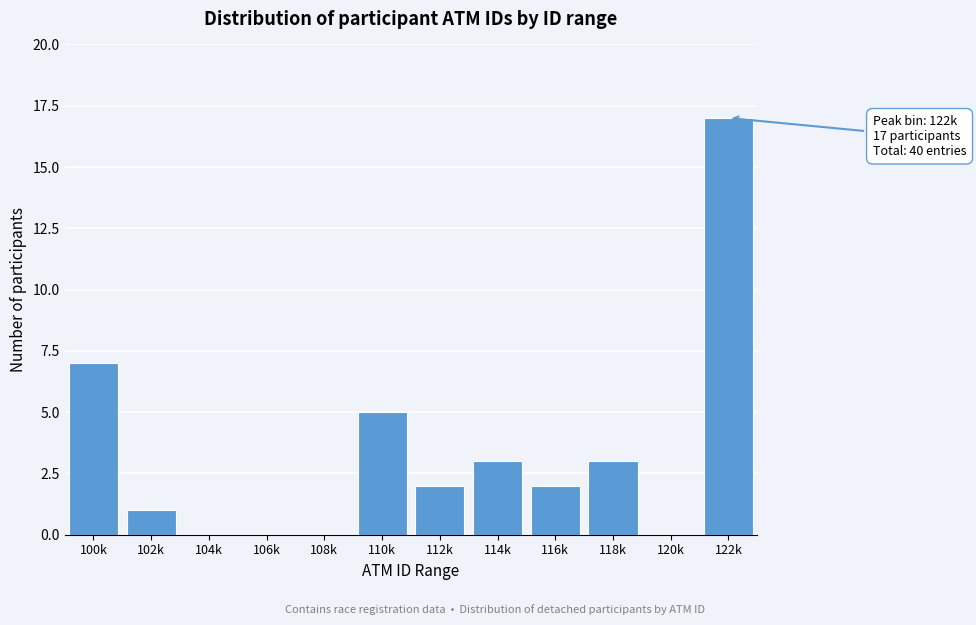

Reading left to right, extract all data points from this chart.

100k=7	102k=1	104k=0	106k=0	108k=0	110k=5	112k=2	114k=3	116k=2	118k=3	120k=0	122k=17